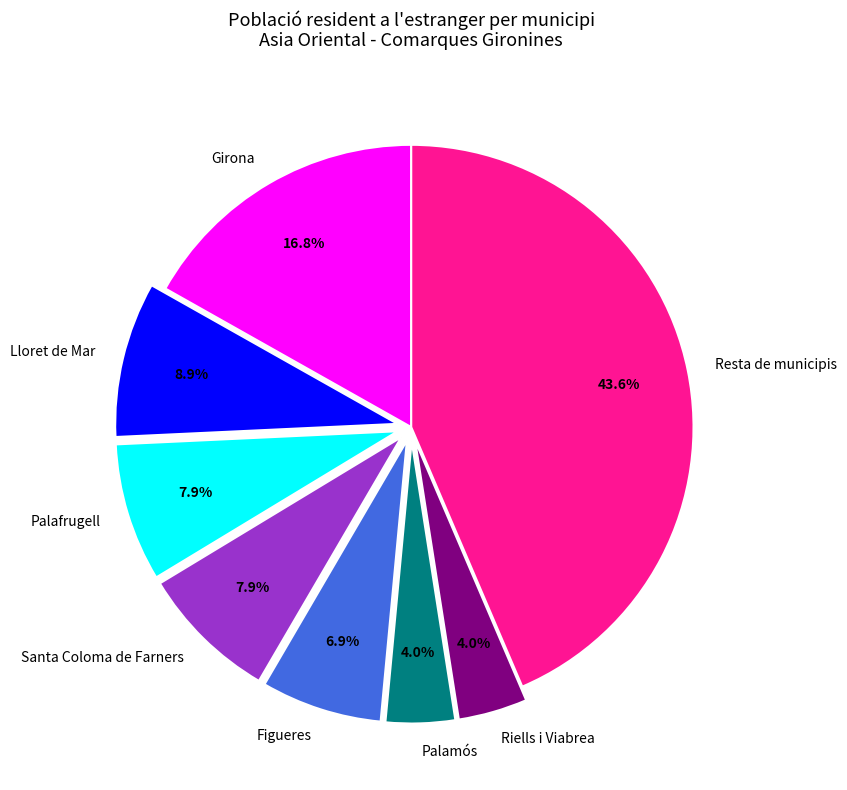

How many slices are in this pie chart?

8